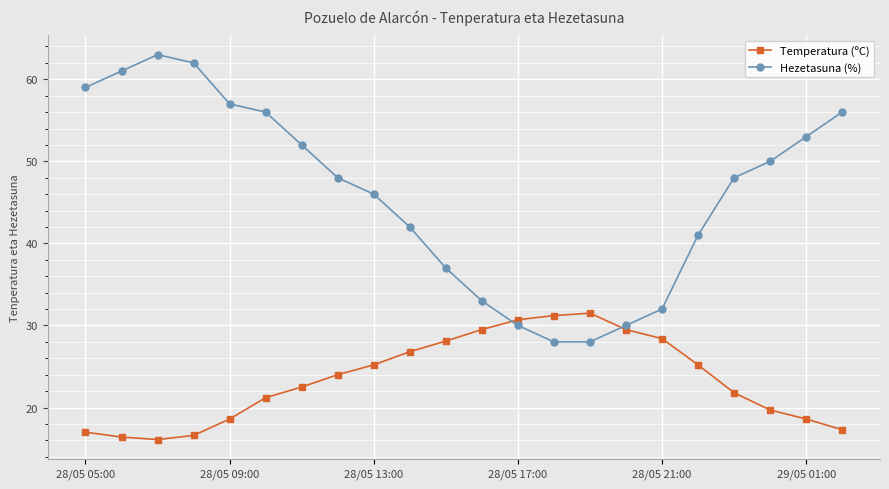

What is the value of the Temperatura (ºC) point at the 2nd from the left?

16.4